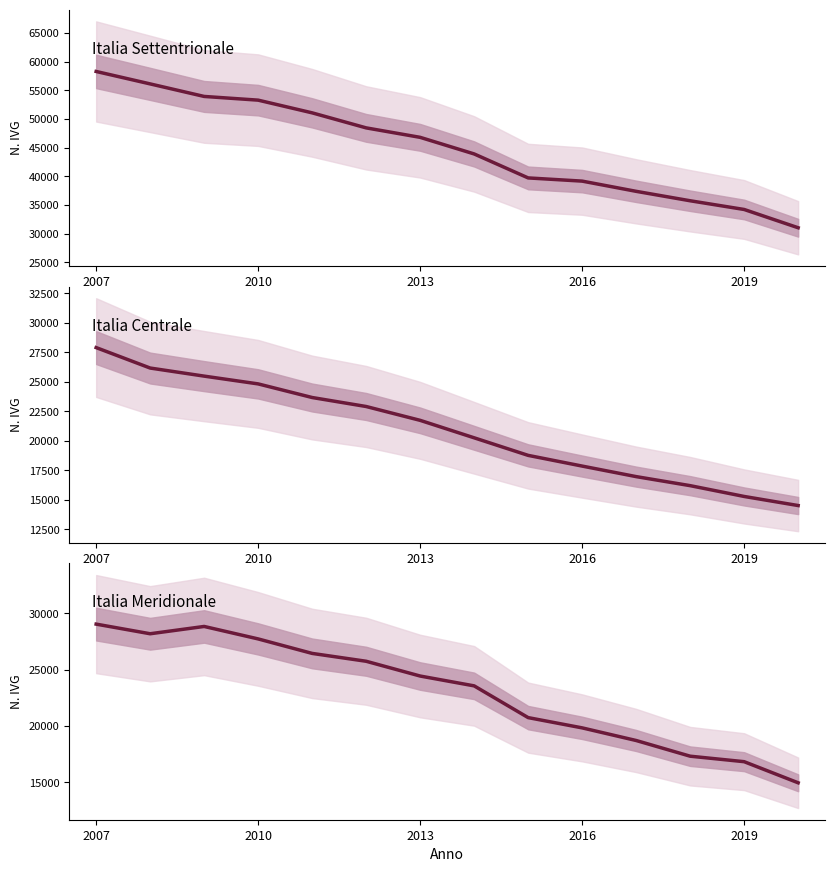

True or false: Italia Meridionale and Italia Settentrionale cross at least once.

False